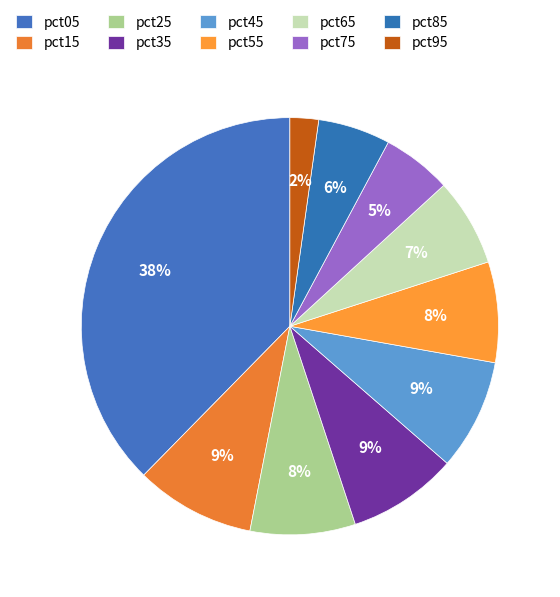

What percentage do pct65 and pct85 together represent?

12.4%